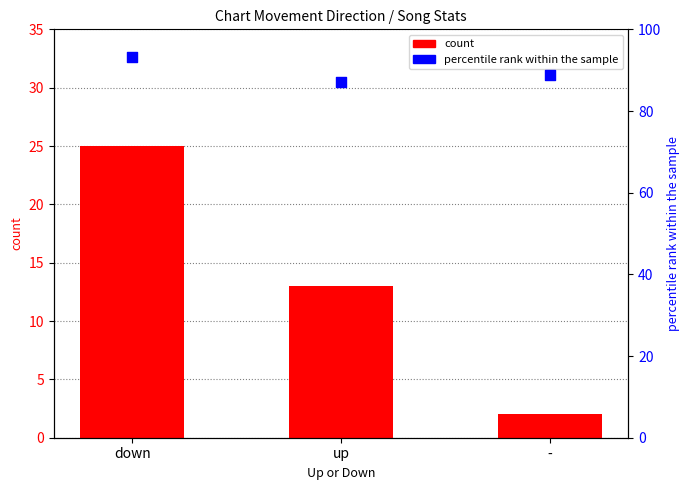

Which series has the largest Y range (max minus min)?

count